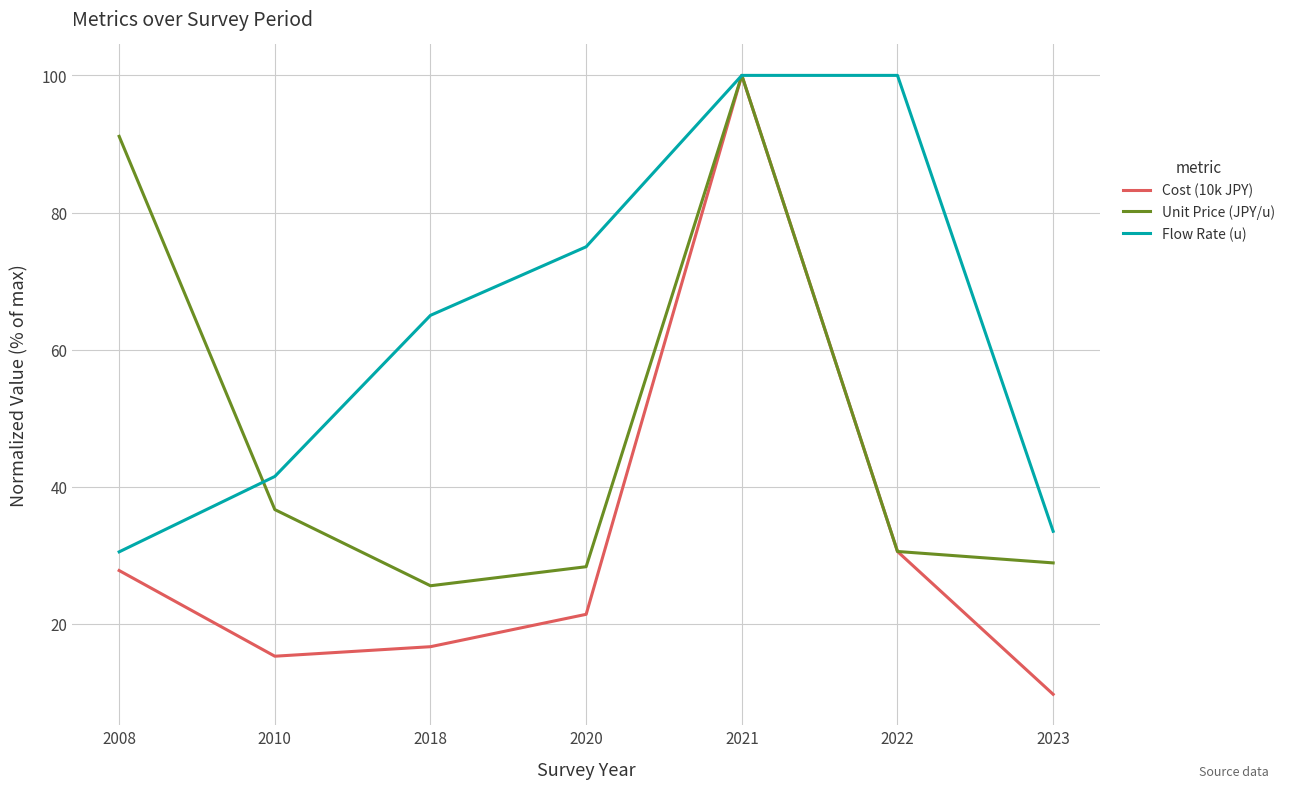

What is the sum of the Flow Rate (u) values at 2022 and 2010?

141.5